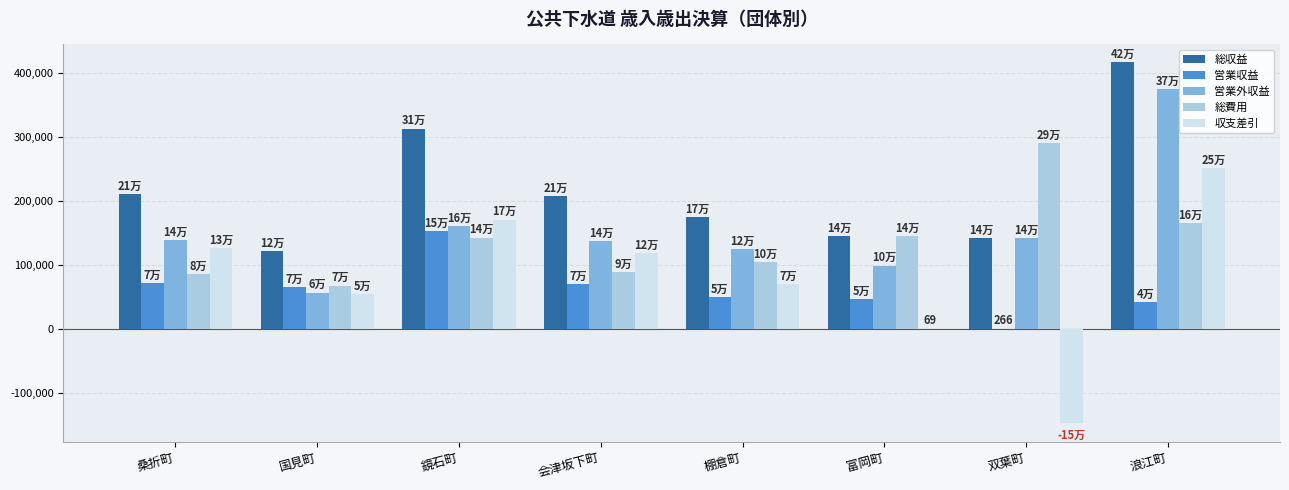

Which category has the highest value across all series?

浪江町